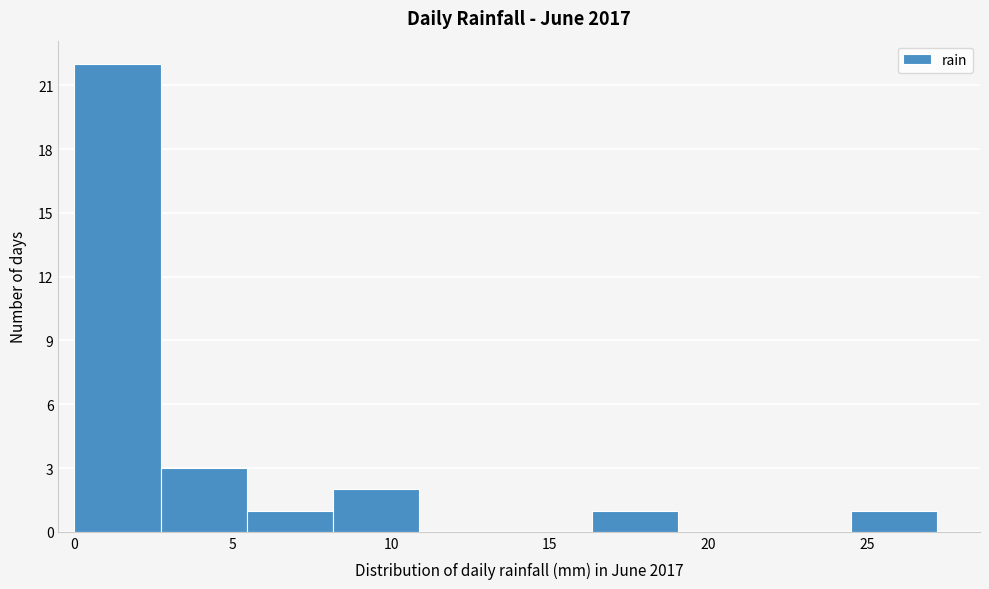

Reading left to right, transcribe this chart: for each bar, give the range it covers on the x-axis and its height. Neither the bar edges nor the heights are printed on the chart, so give them approximately, as read against the axes.

0.0 to 2.5: 22
2.5 to 5.5: 3
5.5 to 8.0: 1
8.0 to 11.0: 2
11.0 to 13.5: 0
13.5 to 16.5: 0
16.5 to 19.0: 1
19.0 to 22.0: 0
22.0 to 24.5: 0
24.5 to 27.0: 1